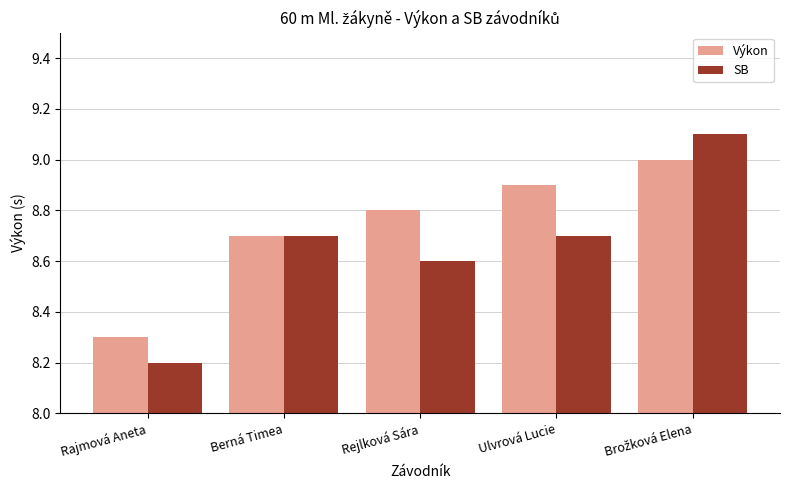

How many bars are there in total?

10